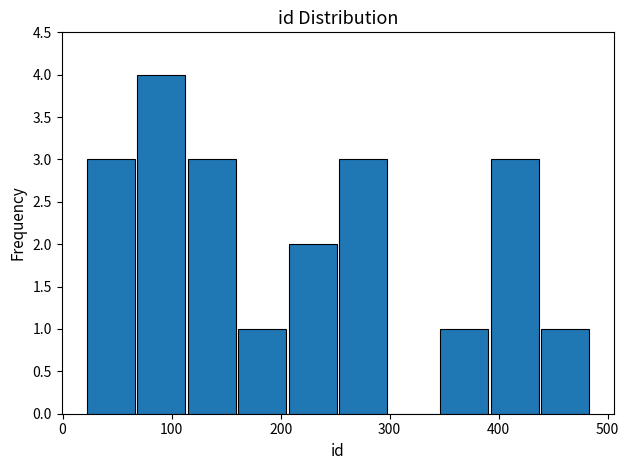

Reading left to right, list every bar in this chart as the range it spans on the x-axis followed by its height. Neither the bar edges nor the heights are printed on the chart, so give them approximately, as read against the axes.

20 to 70: 3
70 to 110: 4
110 to 160: 3
160 to 210: 1
210 to 250: 2
250 to 300: 3
300 to 350: 0
350 to 390: 1
390 to 440: 3
440 to 480: 1